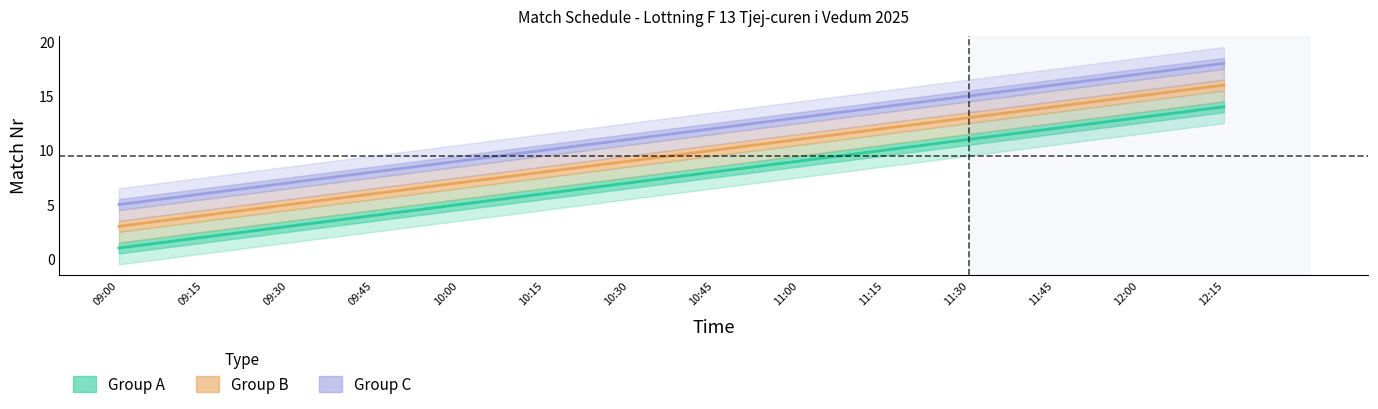

Which series has the widest spread of values?

Group A